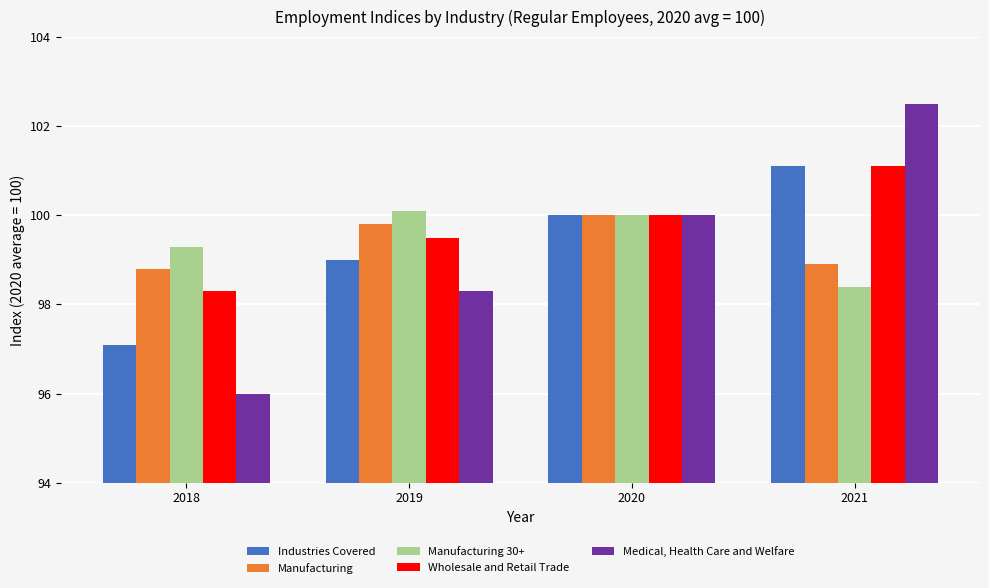

Which series has the largest total across all categories?

Wholesale and Retail Trade